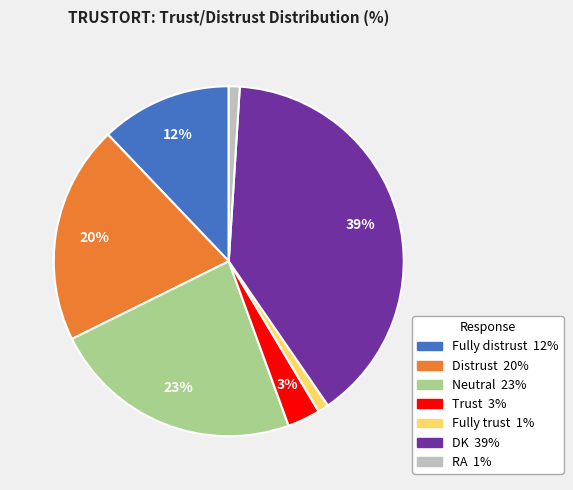

To the nearest percent, what percentage of the pie is DK?

39%